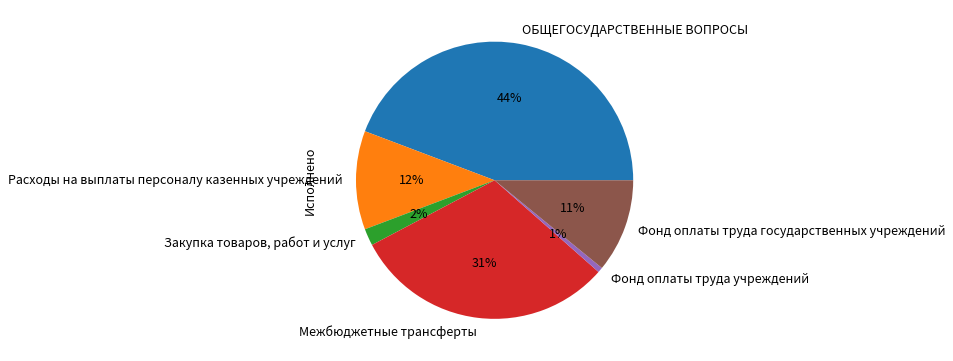

Does any single category account for the majority?

No